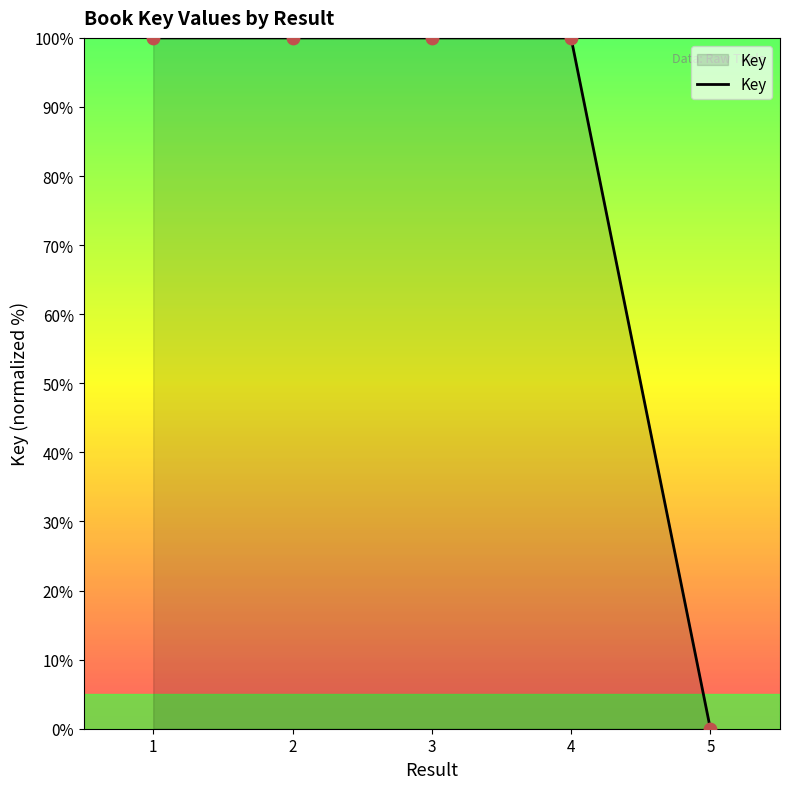

What is the change in value from 4 to 5?

-100.0